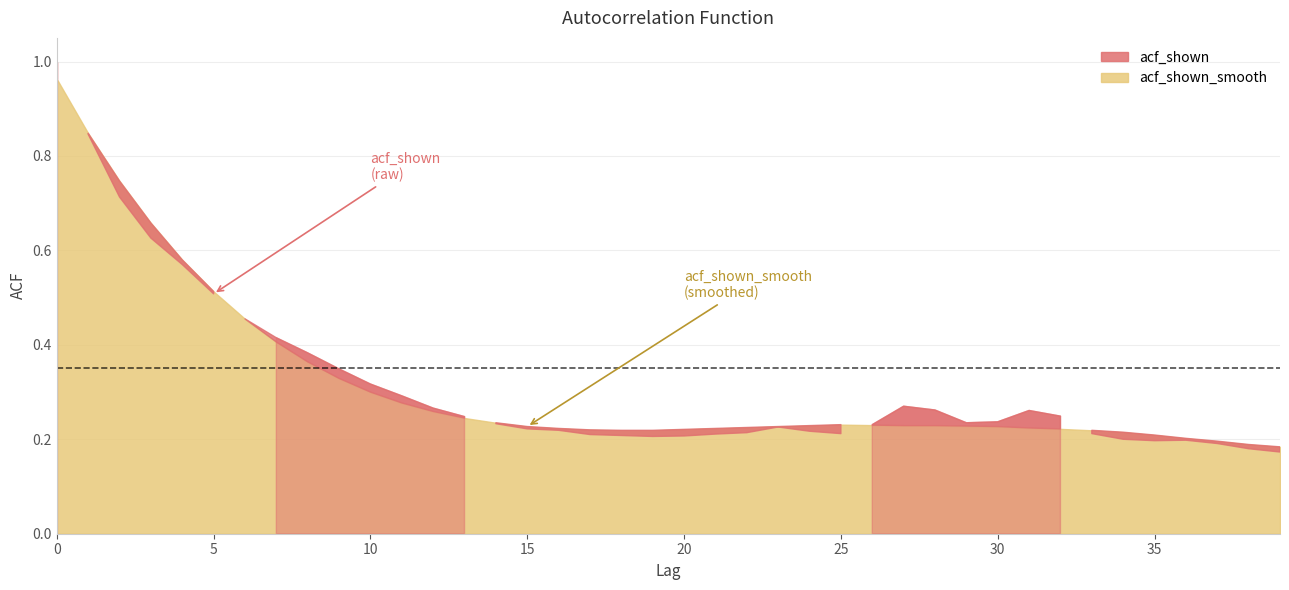

Where is acf_shown nearest to the value 0?

39